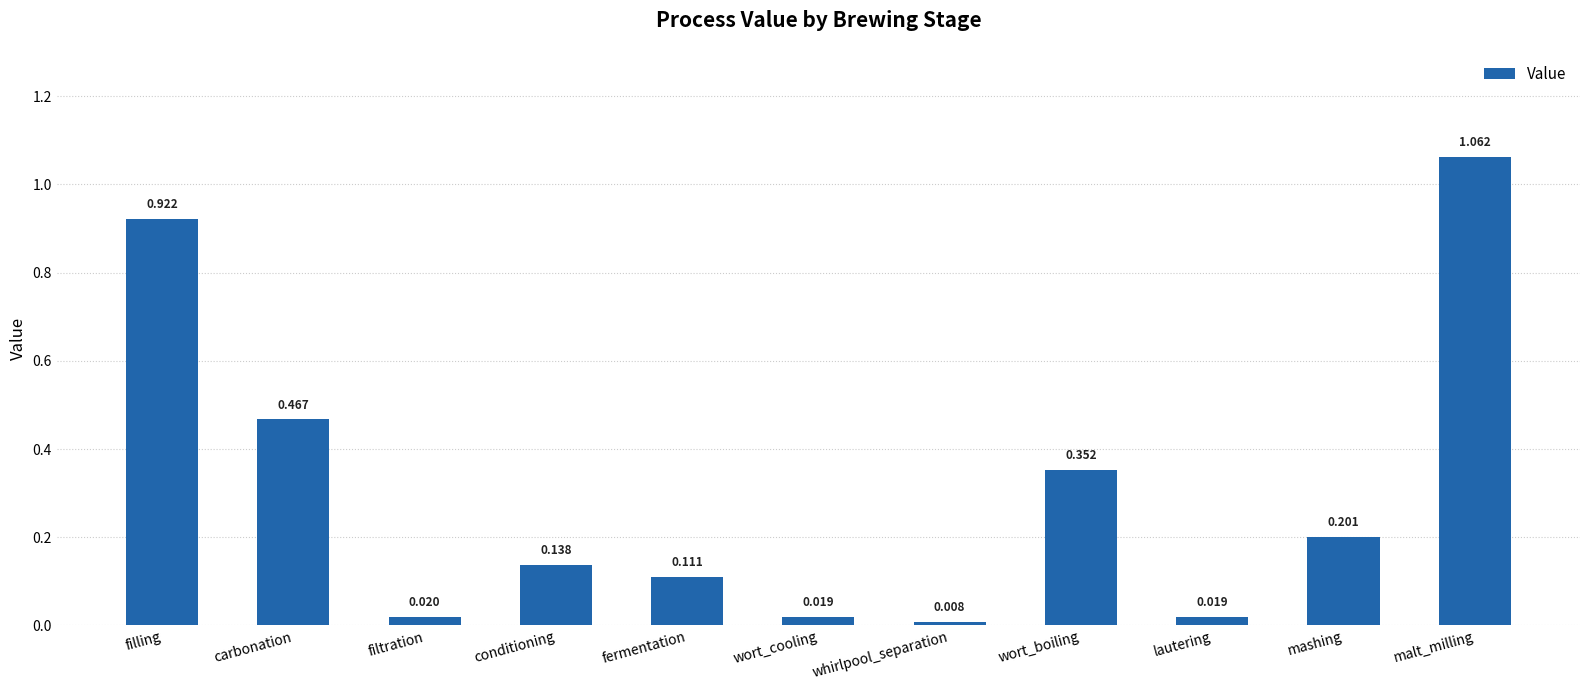

Between wort_boiling and wort_cooling, which is larger?

wort_boiling